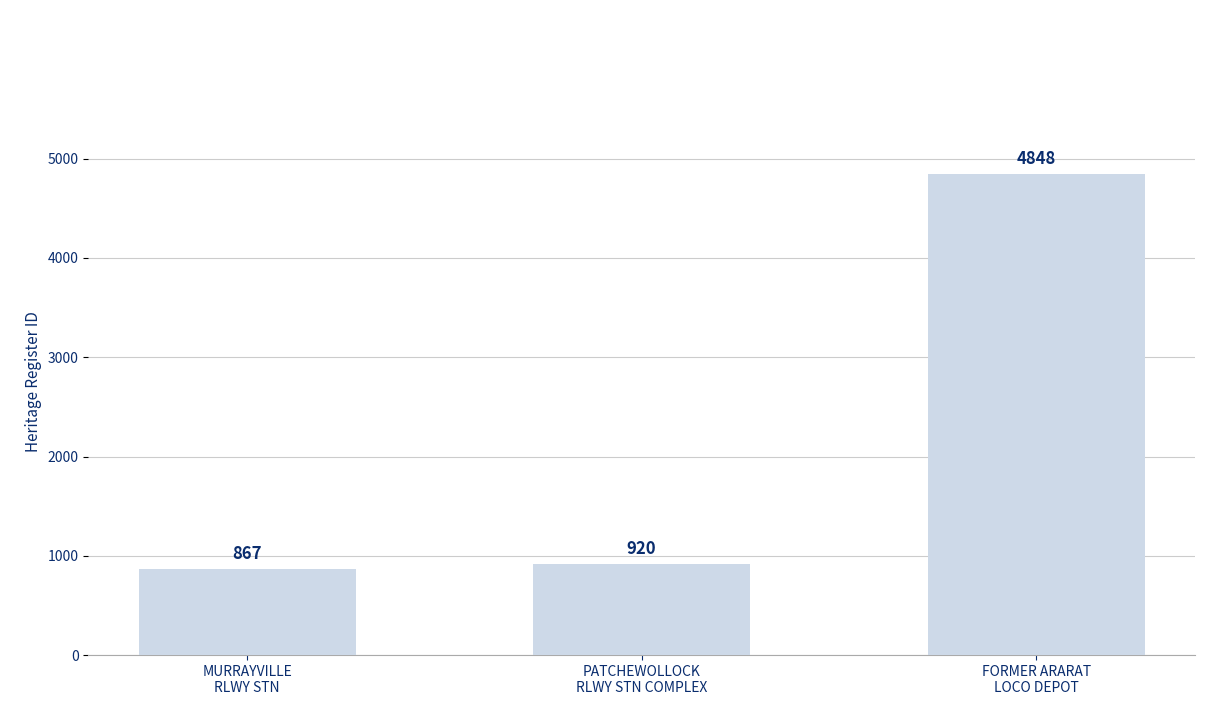

What is the sum of the values at FORMER ARARAT
LOCO DEPOT and PATCHEWOLLOCK
RLWY STN COMPLEX?

5768